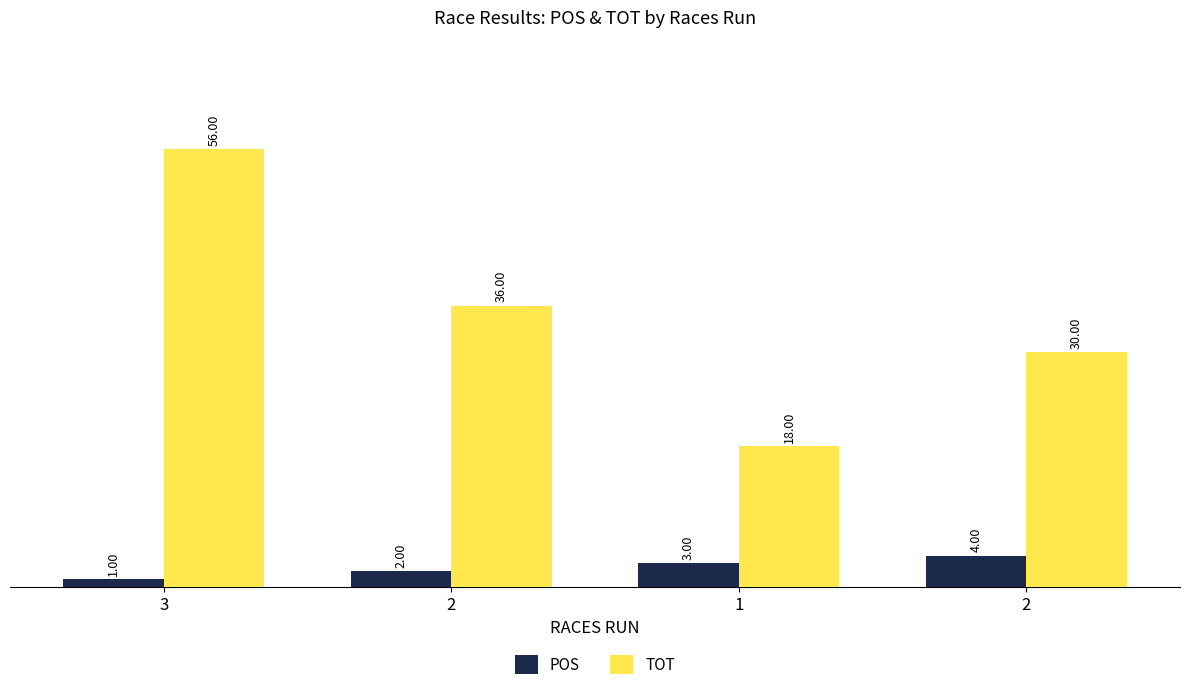

What are all the series names shown in the legend?

POS, TOT